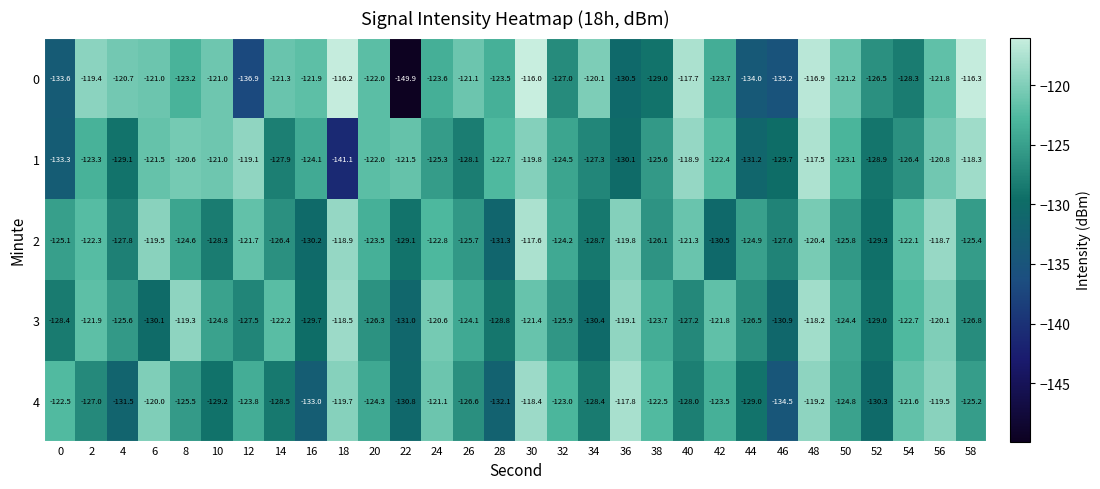

Which series has the widest spread of values?

0